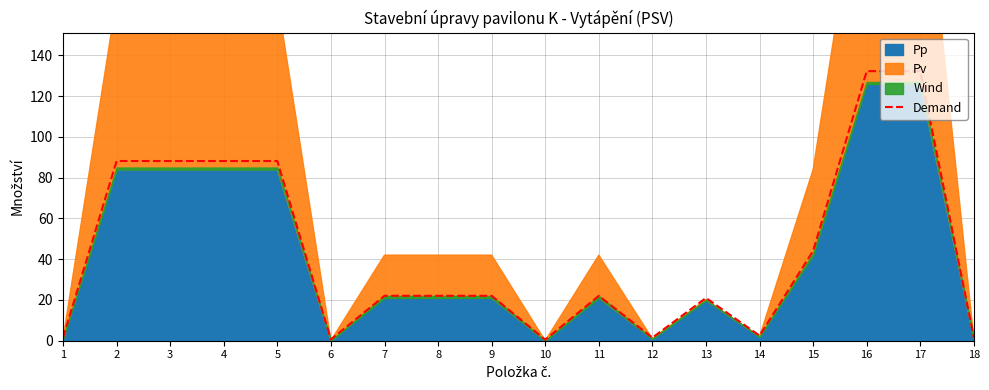

Rank the categories by value from highest to lowest.

16, 17, 2, 3, 4, 5, 15, 7, 8, 9, 11, 13, 14, 1, 18, 12, 6, 10